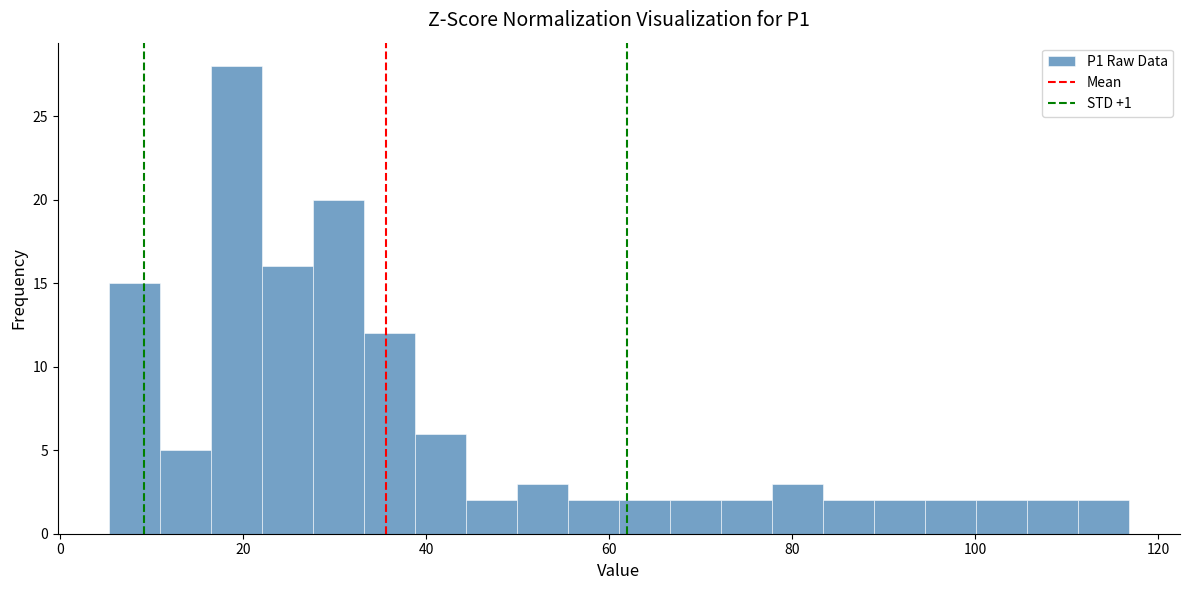

Around what value on the x-axis is the tallest bar? Give the approximate position of its centre, as read against the axis.

20